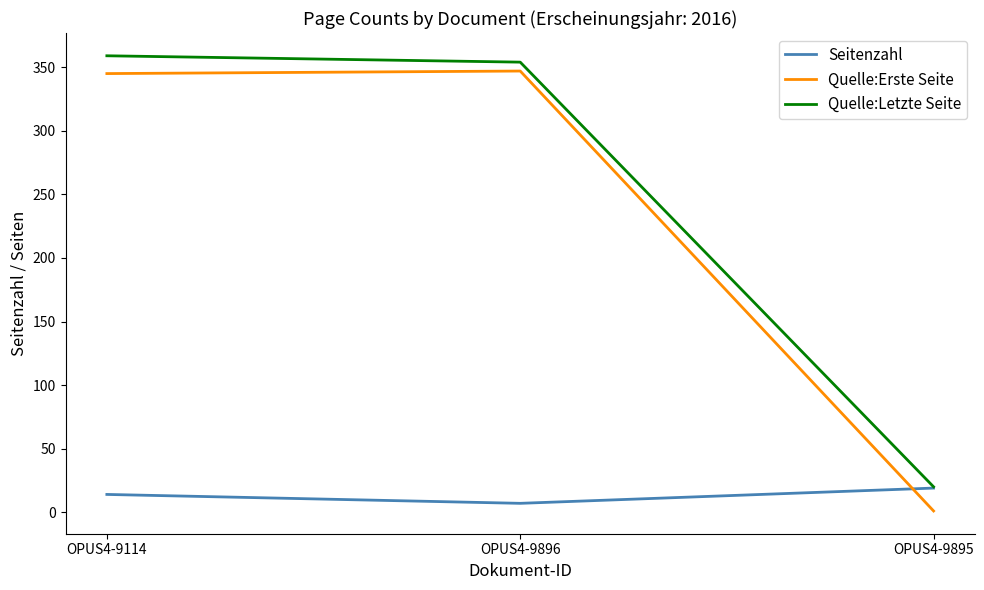

The Seitenzahl series shows 19 at OPUS4-9895. True or false?

True